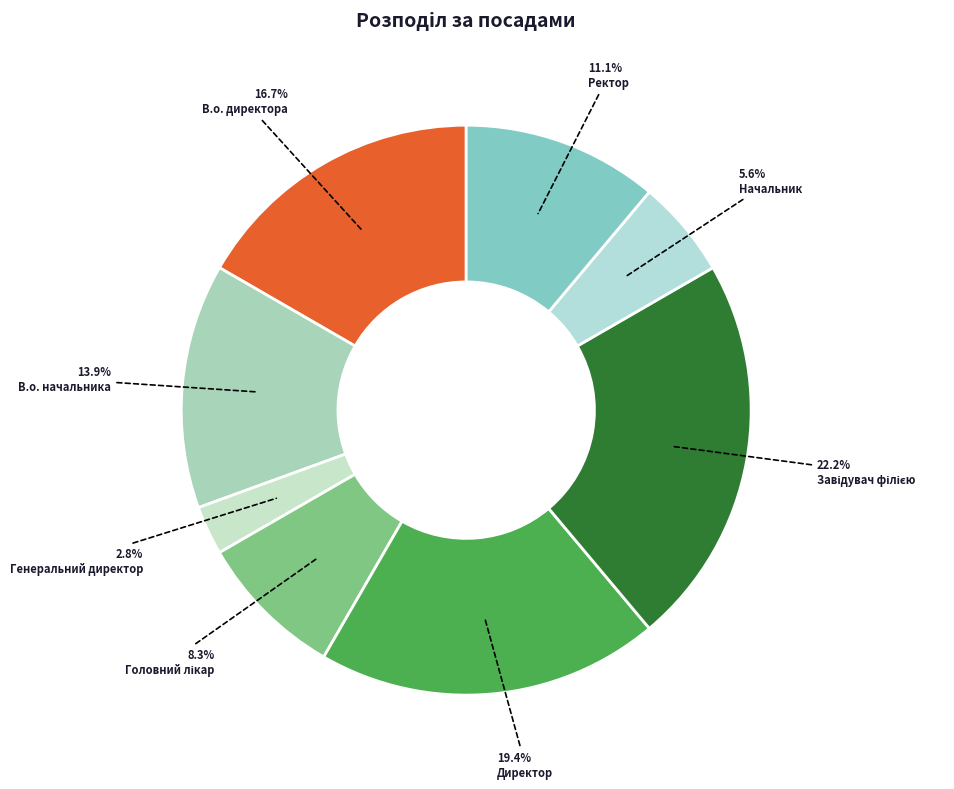

How much of the chart is everything except В.о. начальника?

86.1%